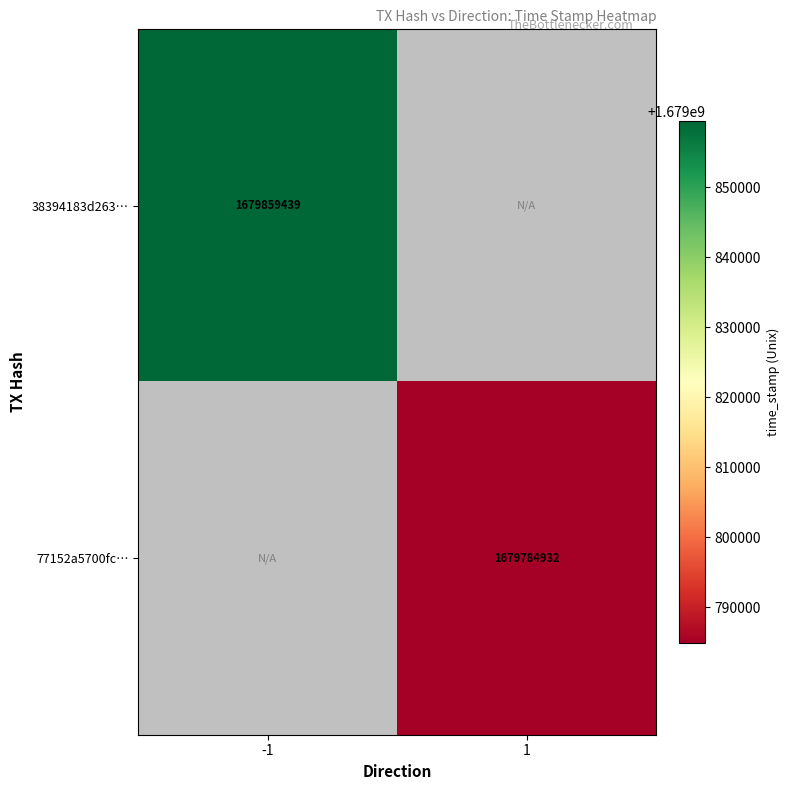

At how many categories does at least one series exceed 1679843482?

1